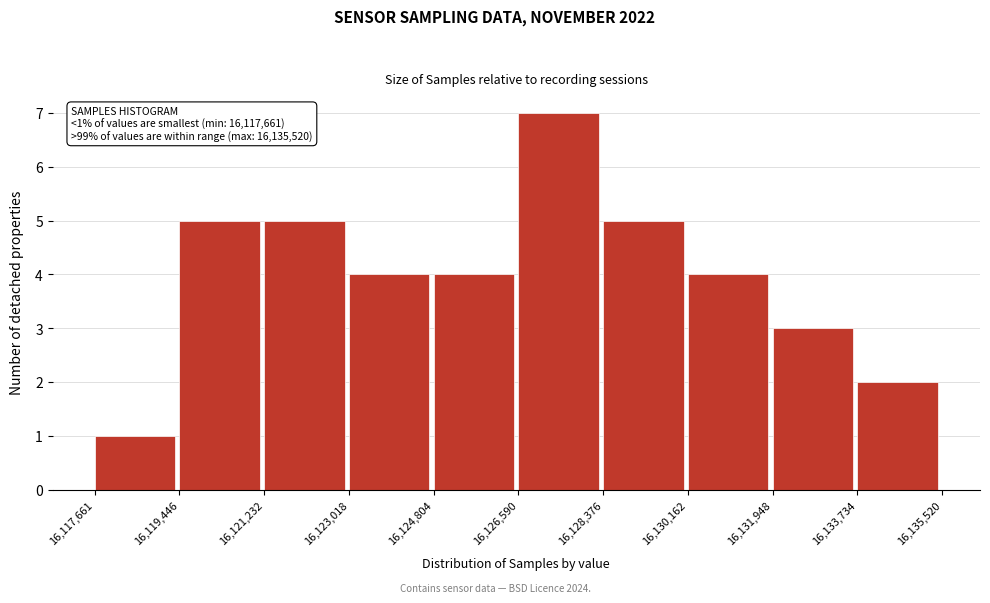

Which range on the x-axis has the tallest bar?

16,126,590 to 16,128,376